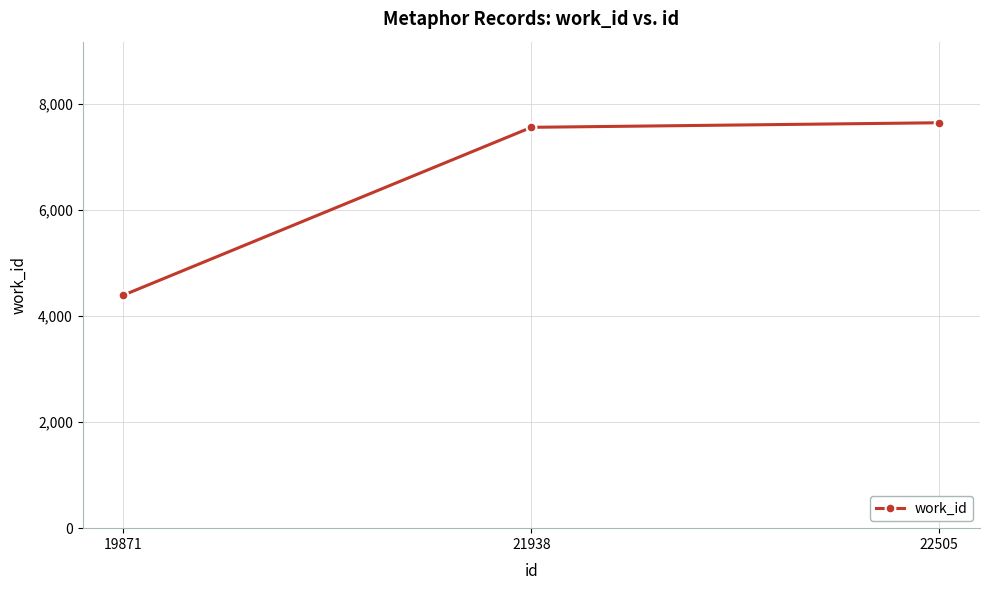

How many values are below 7552?

1